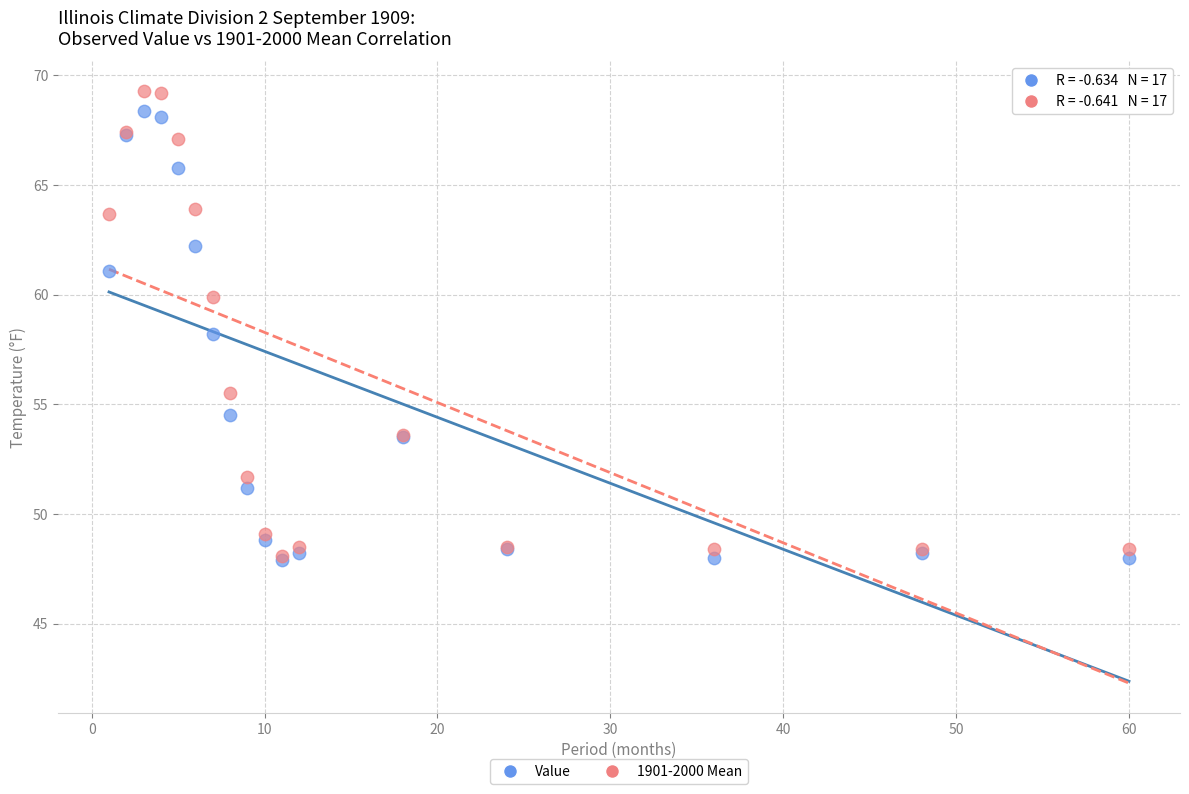

What are all the series names shown in the legend?

Value, 1901-2000 Mean